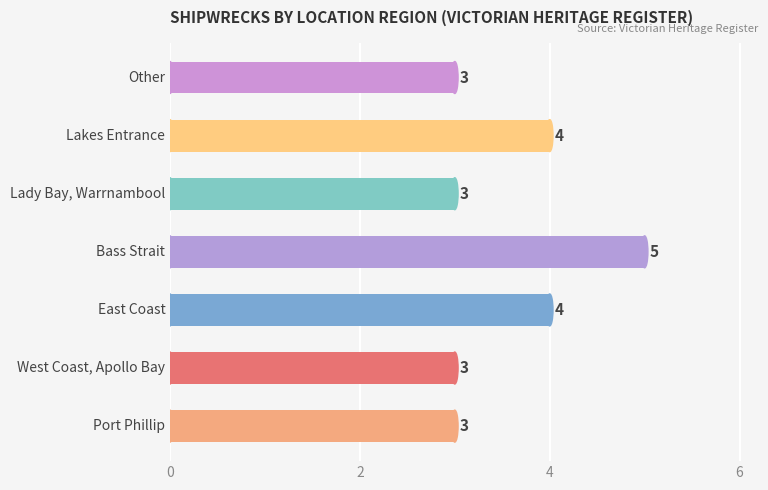

How many values are between 3 and 4?

6